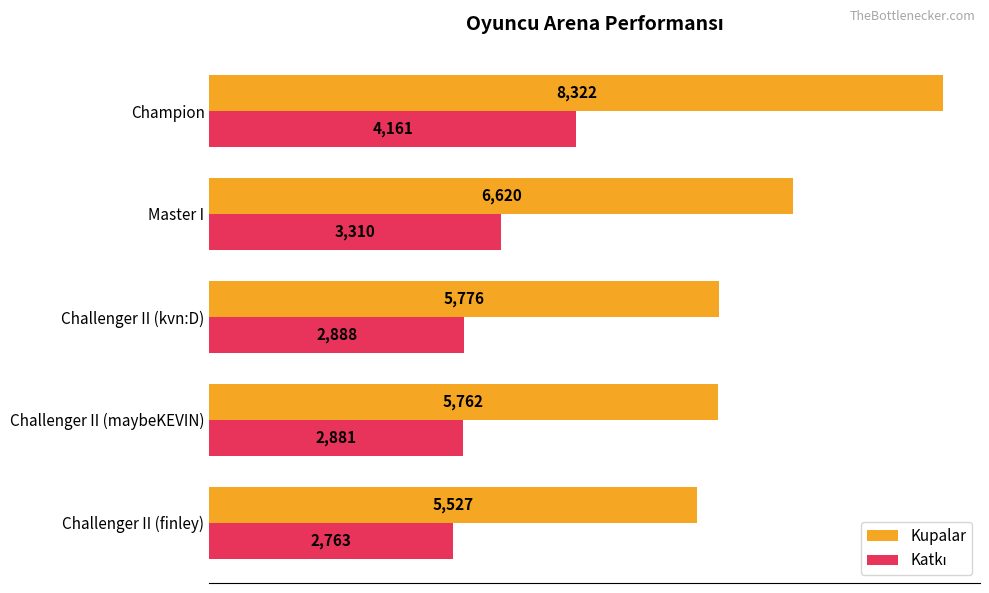

Rank the categories by Kupalar value from lowest to highest.

Challenger II (finley), Challenger II (maybeKEVIN), Challenger II (kvn:D), Master I, Champion